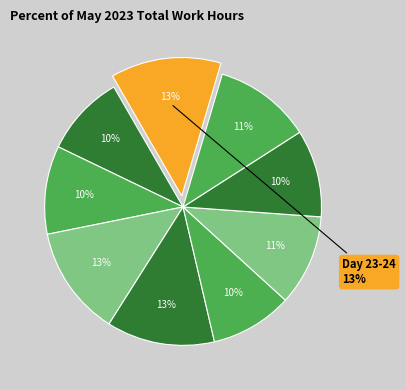

To the nearest percent, what percentage of the pie is Day 23?

6%